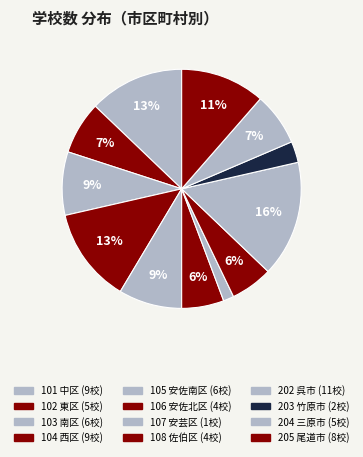

Does 104 西区 account for over 50% of the chart?

No